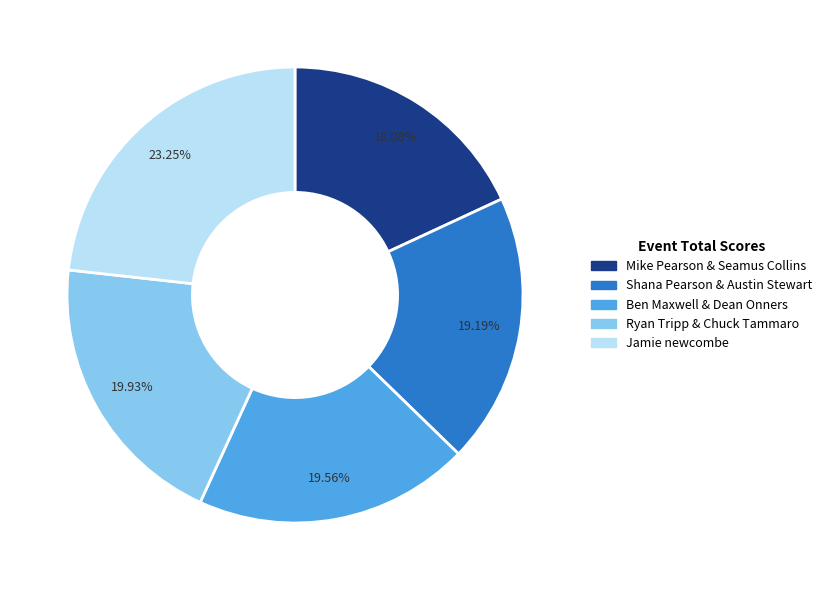

To the nearest percent, what is the difference between the Shana Pearson & Austin Stewart and Jamie newcombe slice percentages?

4%